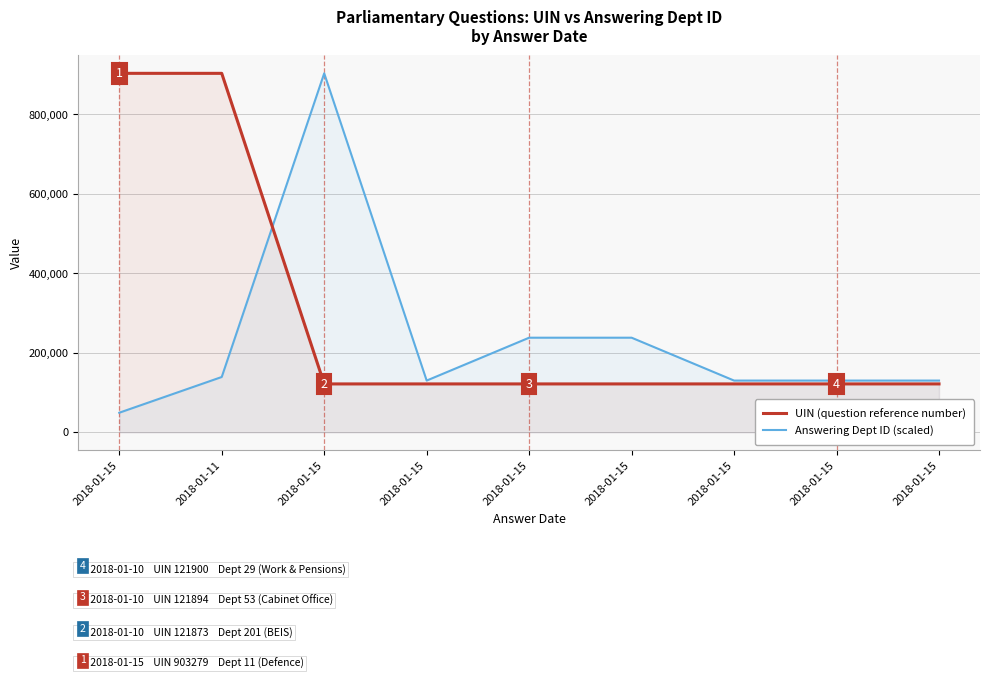

What is the sum of the Answering Dept ID (scaled) values at 2018-01-15 and 2018-01-15?

368501.9